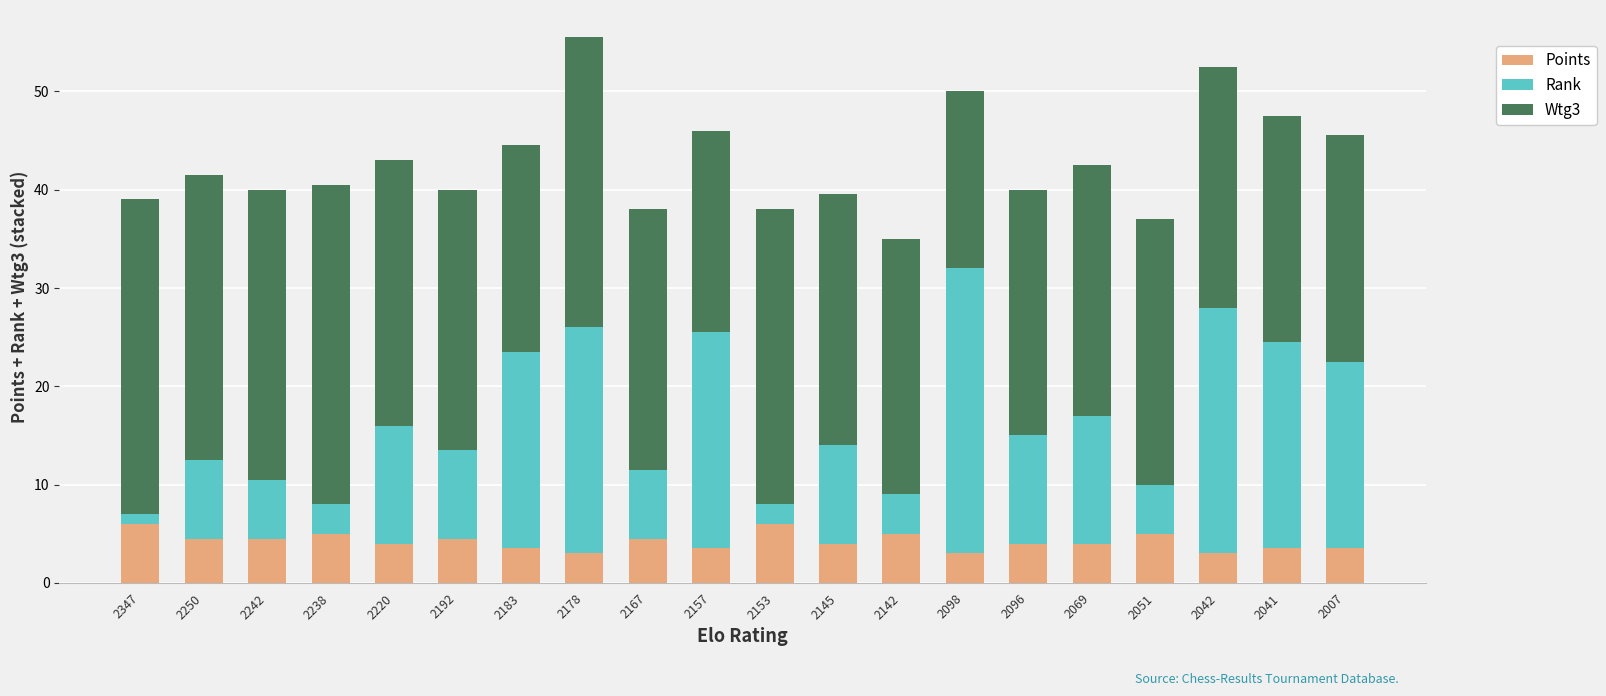

What is the maximum value for Points?

6.0